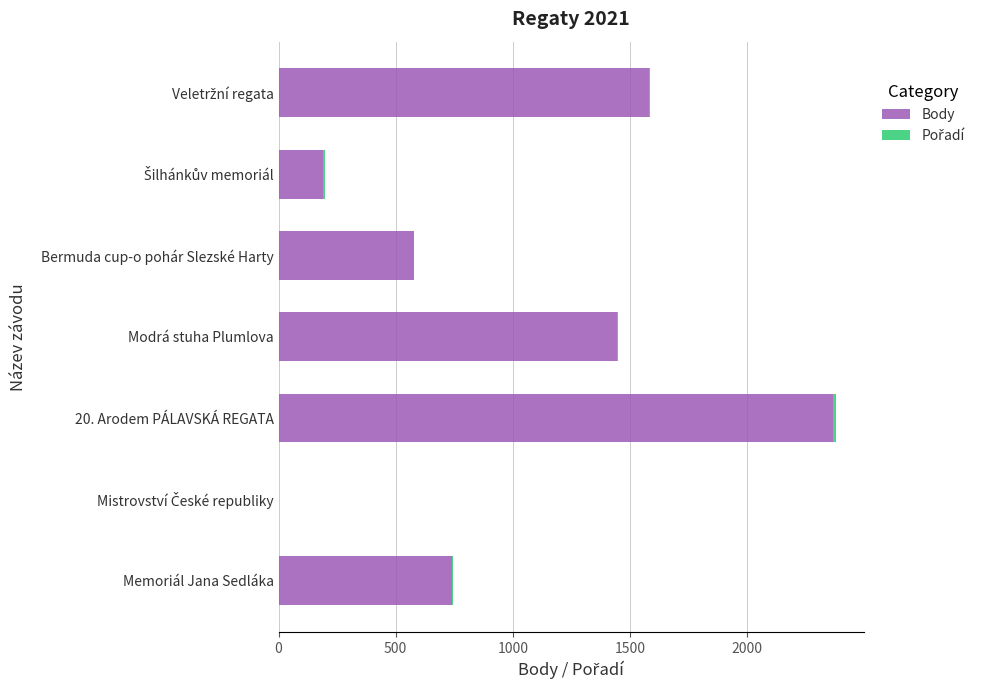

The value of Body at Memoriál Jana Sedláka is 741. True or false?

True